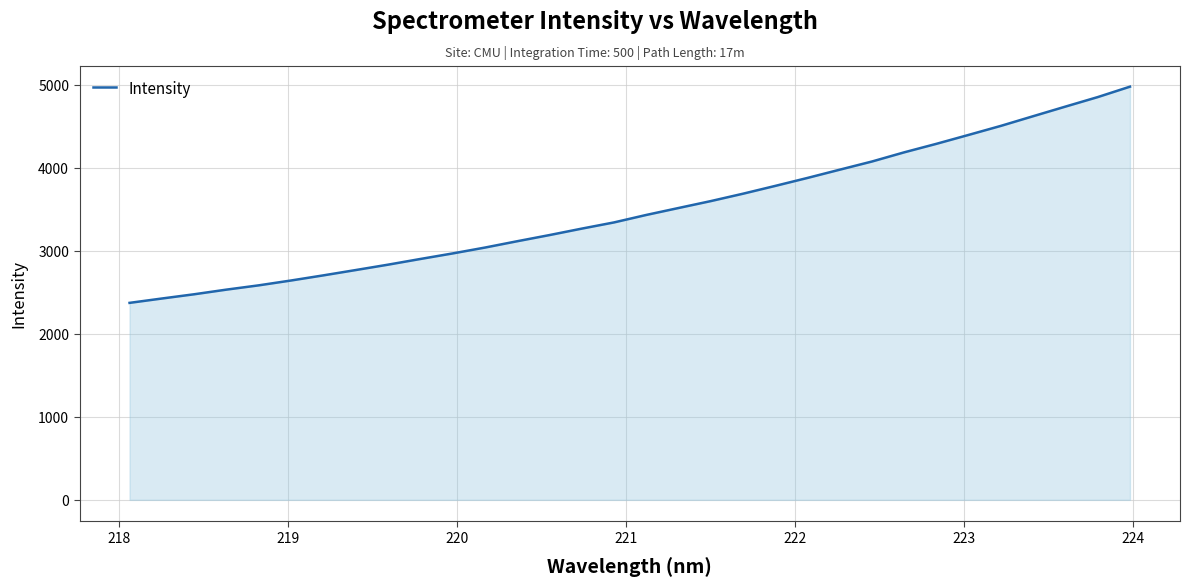

What is the minimum value shown in the chart?

2373.4